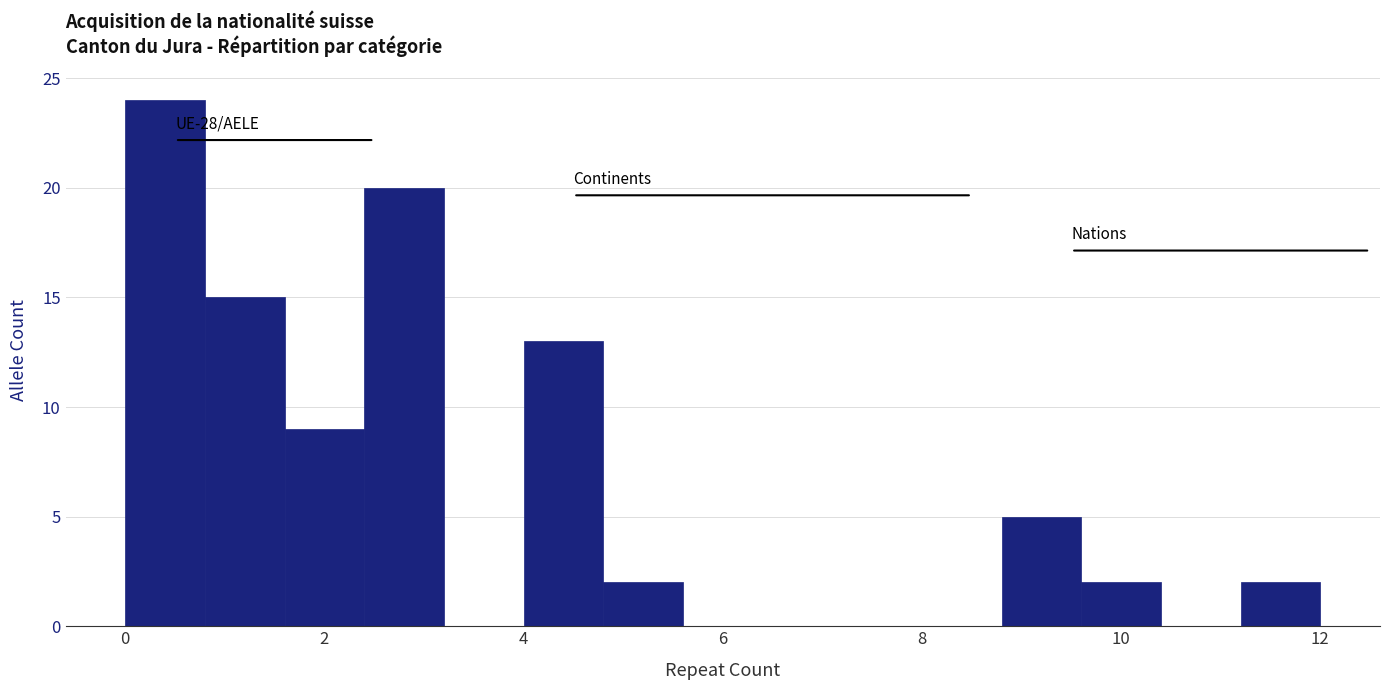

Which range on the x-axis has the tallest bar?

0.0 to 0.8